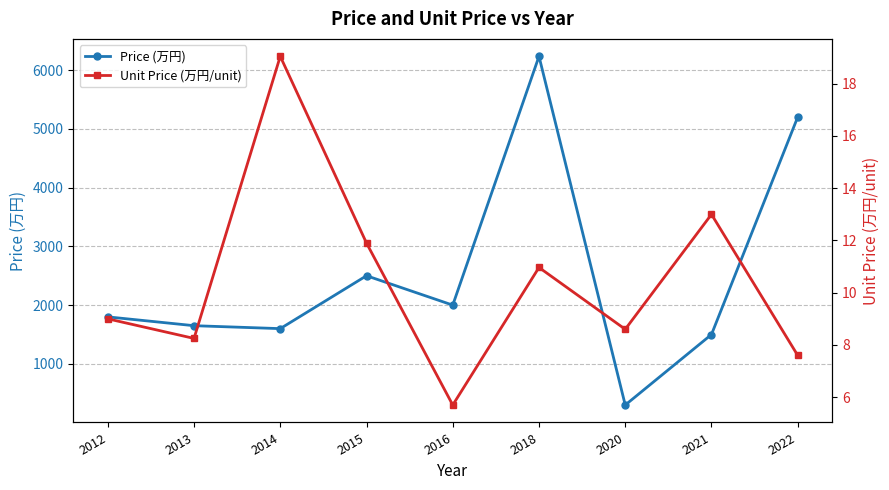

How many lines are shown in the chart?

2